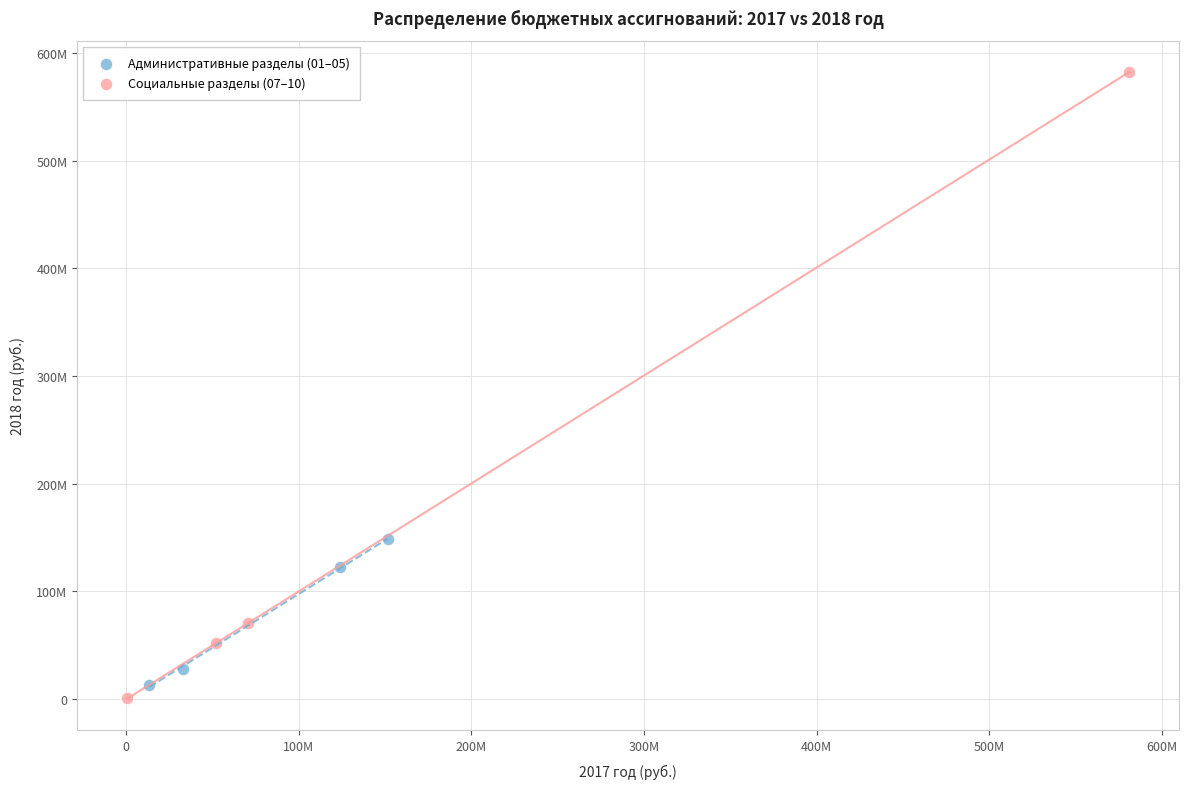

Which series has the largest Y range (max minus min)?

Социальные разделы (07–10)